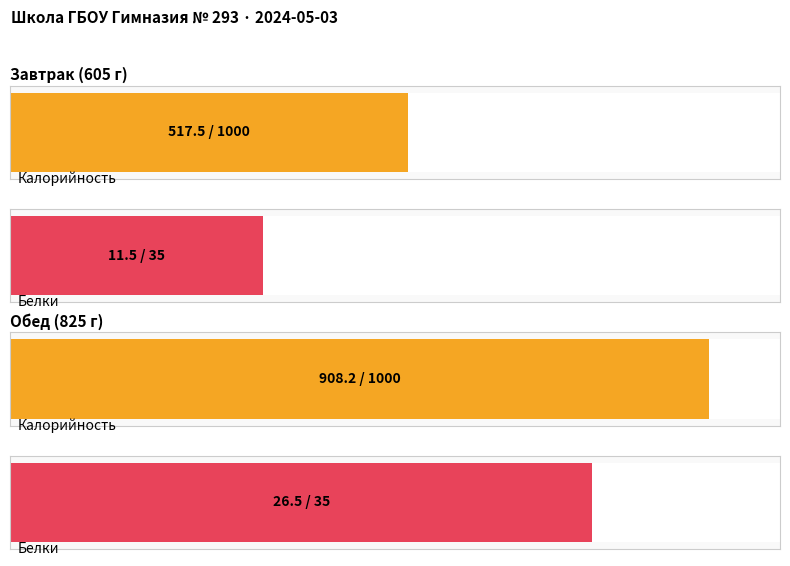

List the labels in order of Калорийность value, smallest first.

Завтрак, Обед